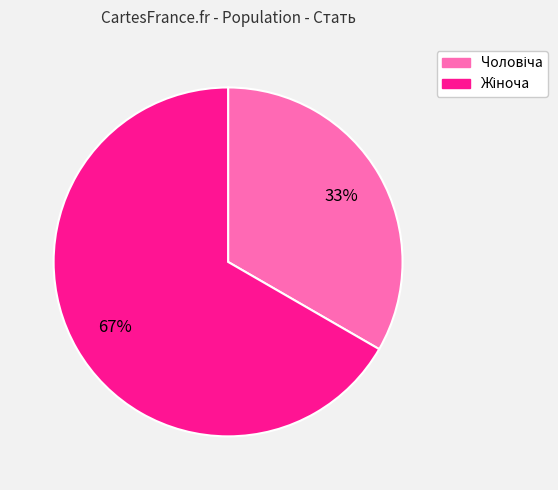

To the nearest percent, what is the average slice percentage?

50%